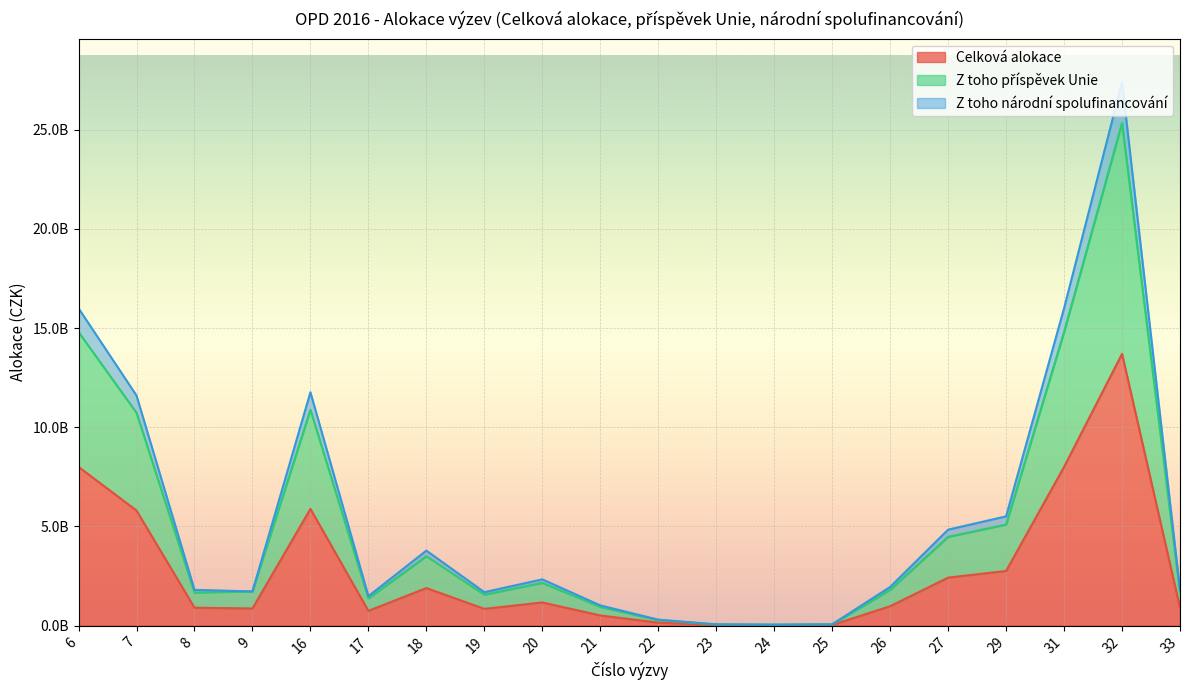

At 26, list the series in order from largest to smallest.

Z toho národní spolufinancování, Z toho příspěvek Unie, Celková alokace